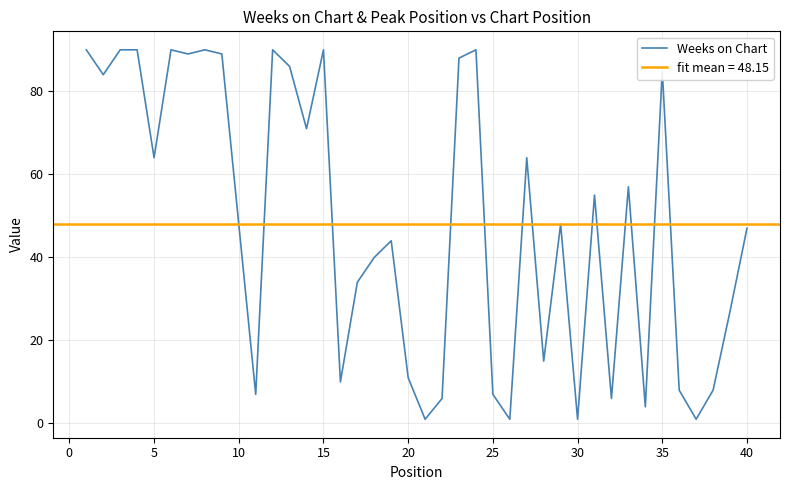

What is the minimum value shown in the chart?

1